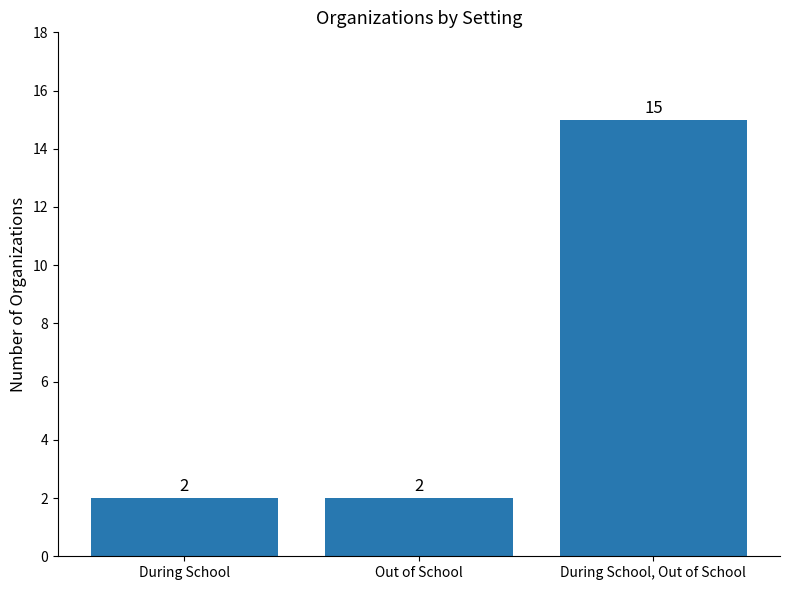

What is the average value?

6